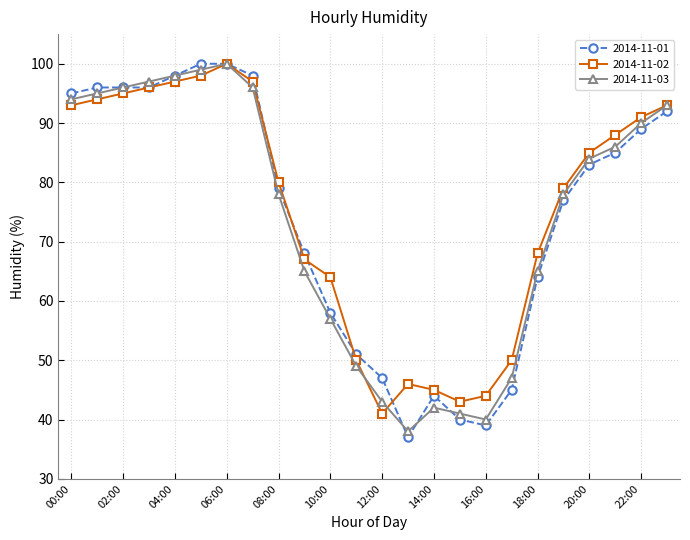

What is the difference between the second highest and minimum values in the 2014-11-01 series?

63